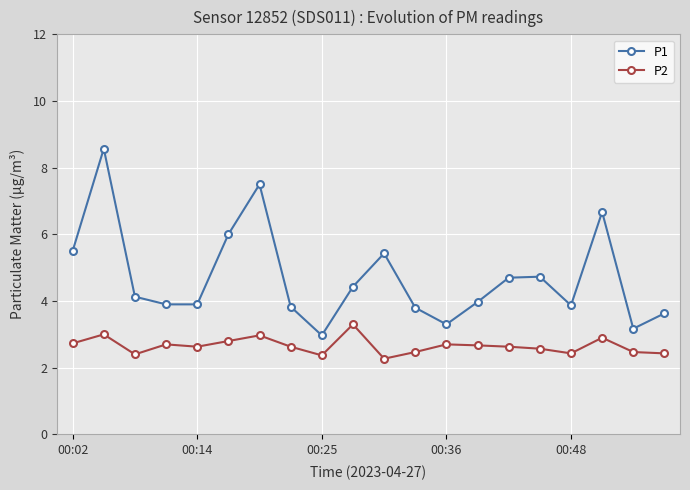

True or false: P2 and P1 intersect in this chart.

False